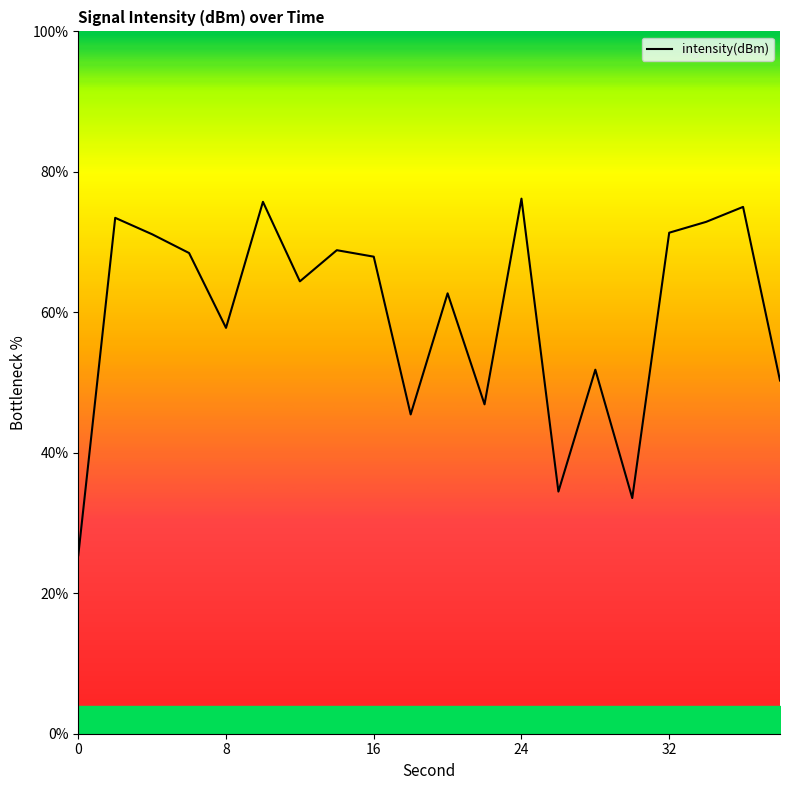

List the labels in order of value, smallest first.

0, 30, 26, 18, 22, 38, 28, 8, 20, 12, 16, 6, 14, 4, 32, 34, 2, 36, 10, 24